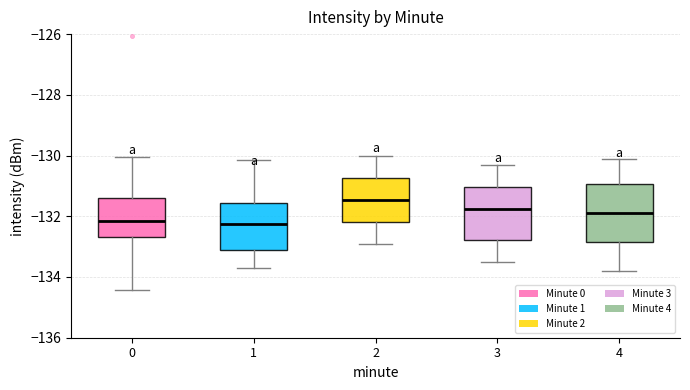

Where is the lower edge of the box at x = 4 on the y-axis? The values are not printed on the chart, so give them approximately, as read against the axis.

-132.8